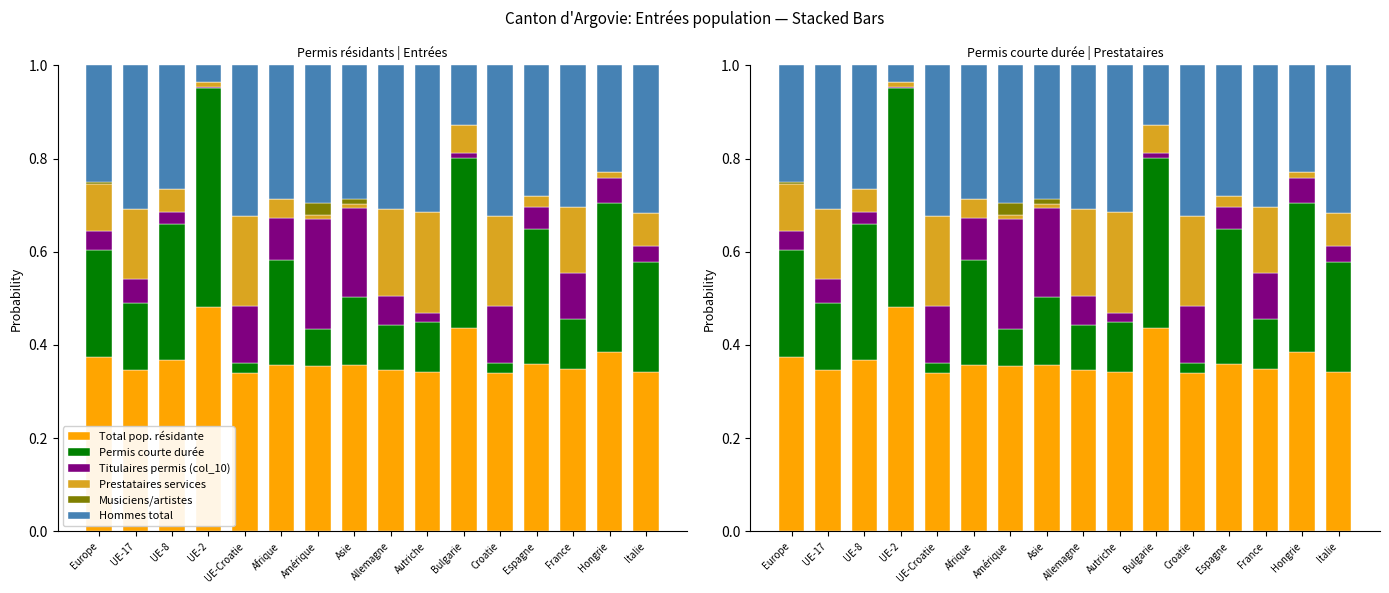

Which series changed the most between Autriche and Espagne?

Prestataires services